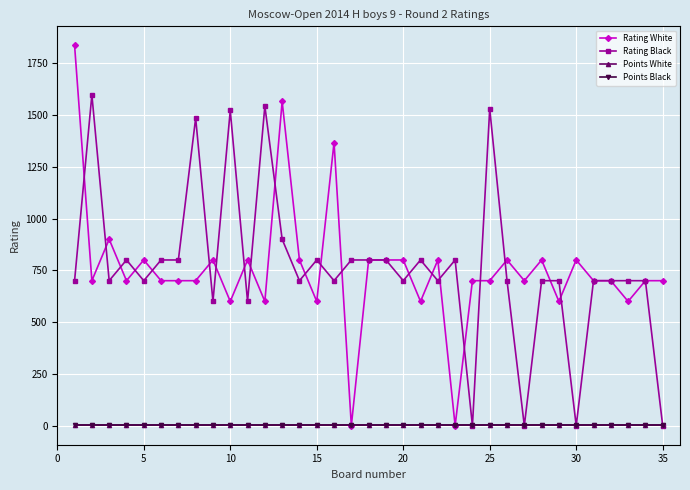

True or false: Points White and Points Black intersect in this chart.

False